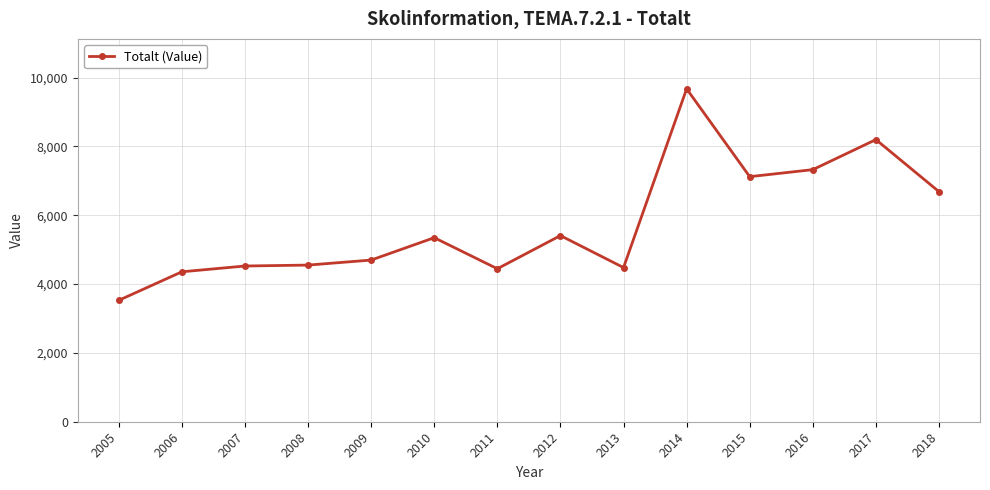

Which label corresponds to the smallest value in the chart?

2005